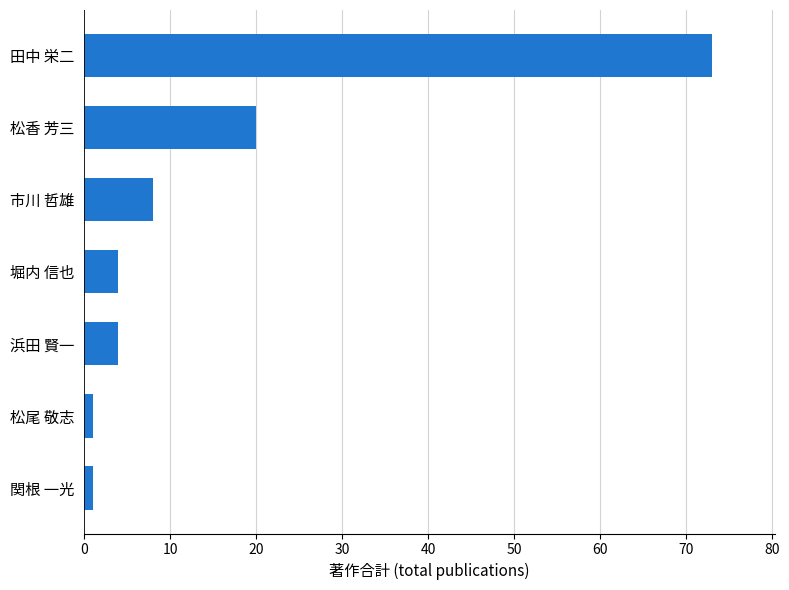

How many data points does each series have?

7